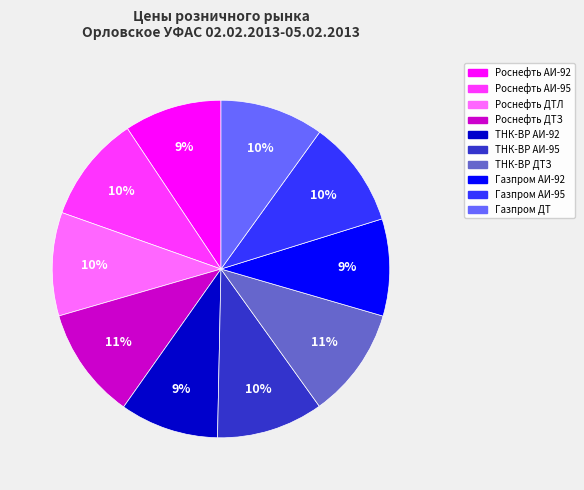

To the nearest percent, what portion does ТНК-ВР ДТЗ represent?

11%